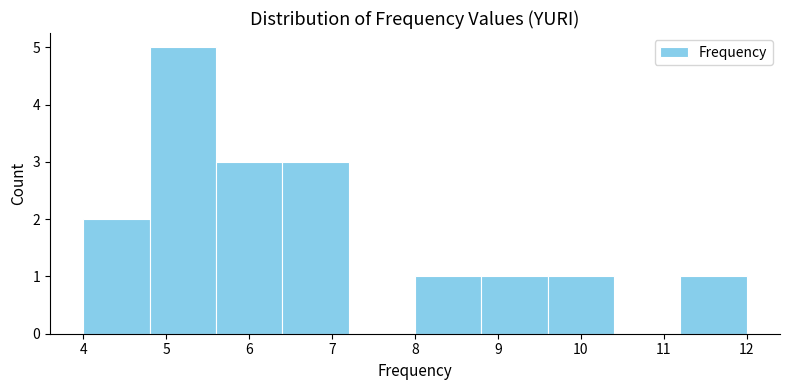

How tall is the bar that spans 9.6 to 10.4 on the x-axis? The values are not printed on the chart, so give them approximately, as read against the axis.

1